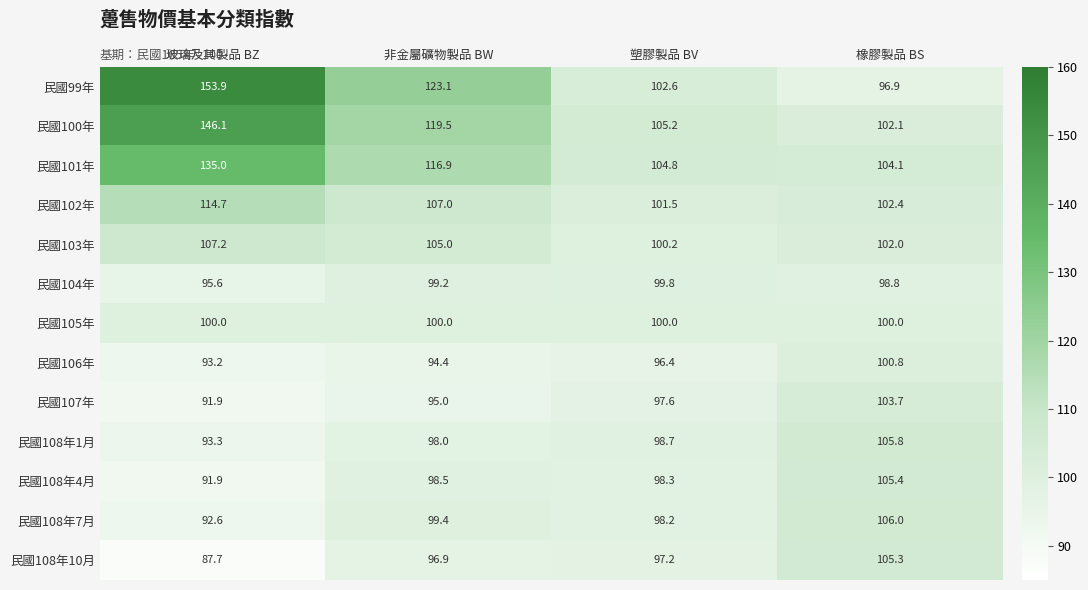

What is the spread (max minus min) of values at 非金屬礦物製品 BW?

28.7